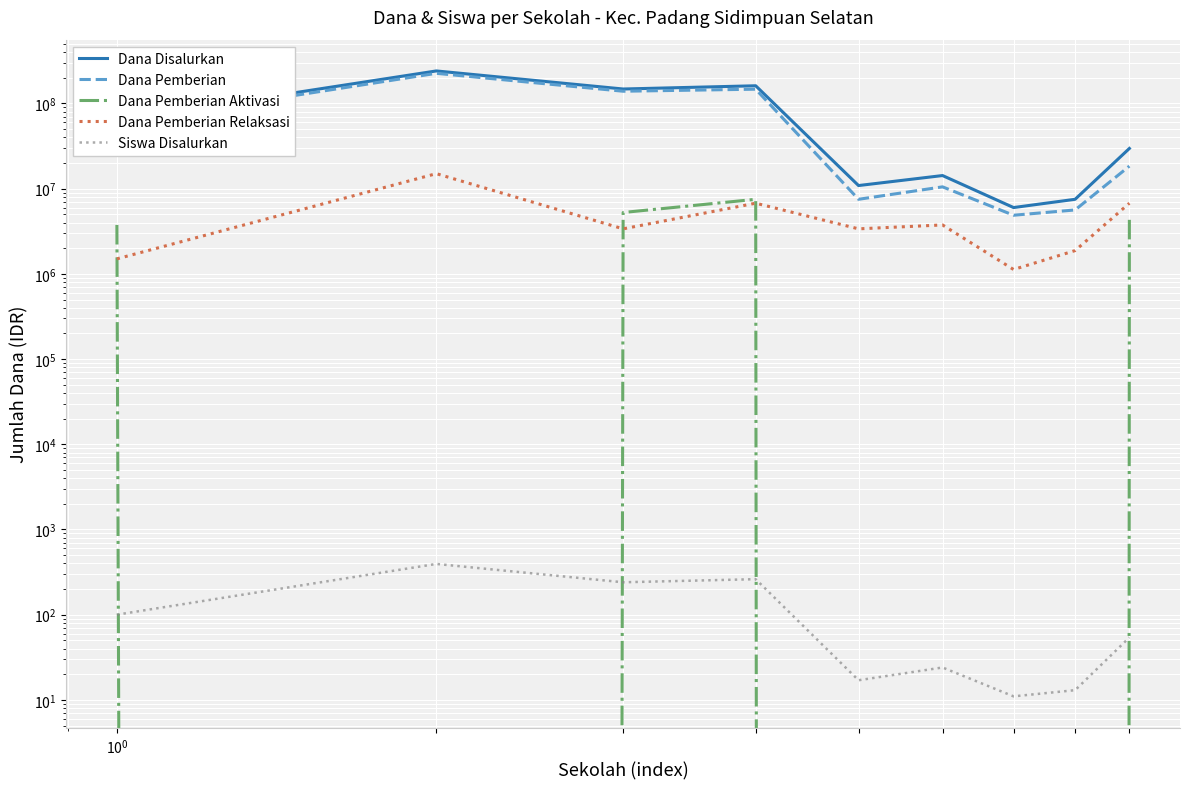

How many distinct data groups are displayed?

5